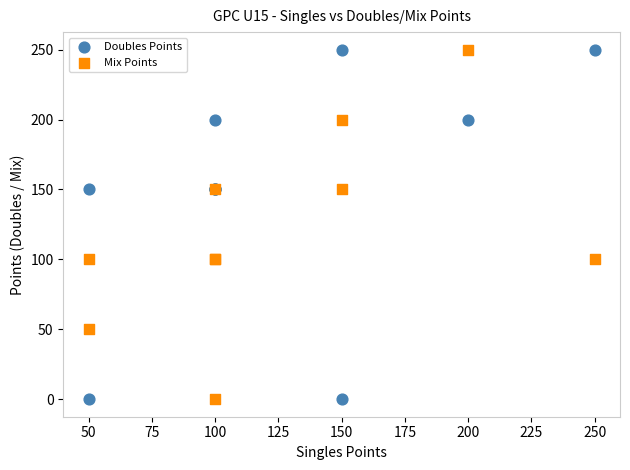

What is the X range (max minus min) for the scatter plot?

200